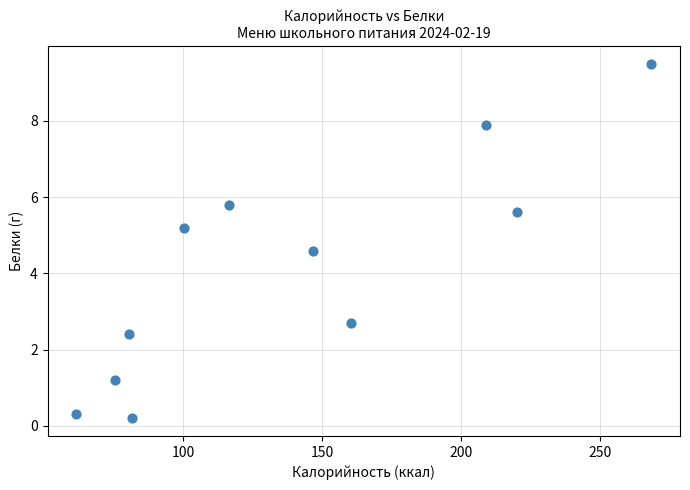

What is the range of Y values (max minus min)?

9.3